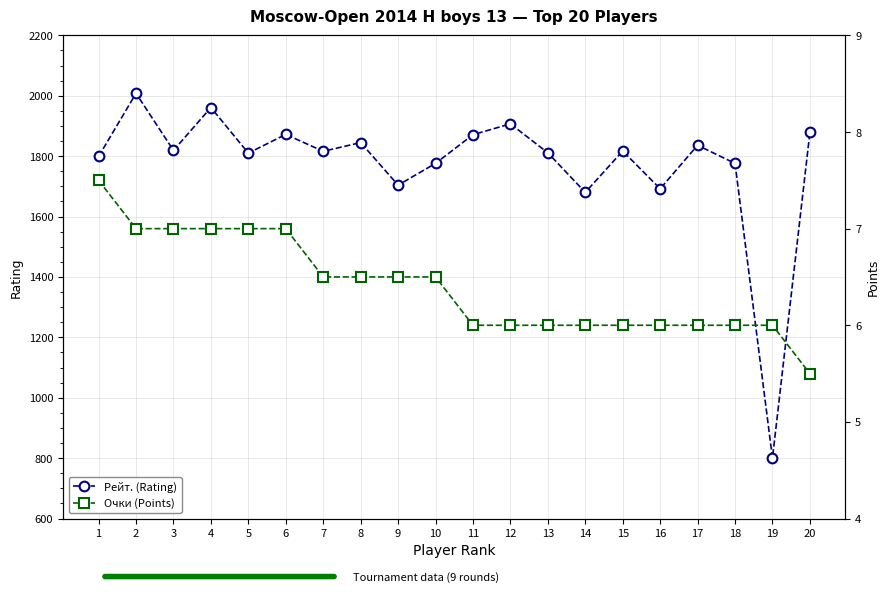

True or false: Рейт. (Rating) has more than 2 points higher than both neighbors.

True